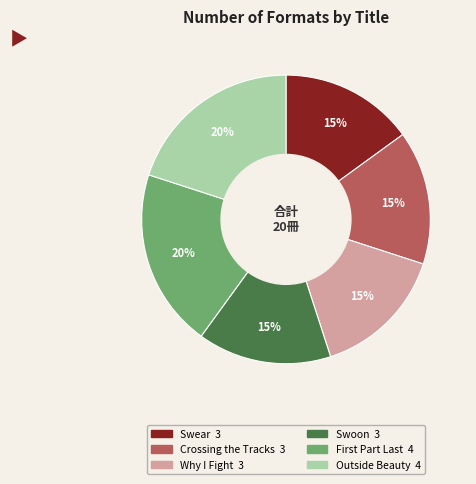

True or false: Swoon accounts for 15% of the total.

True